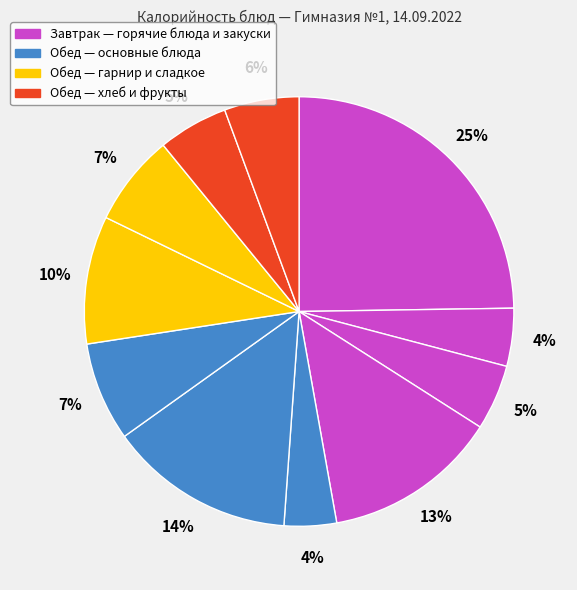

How many segments does this pie chart have?

11